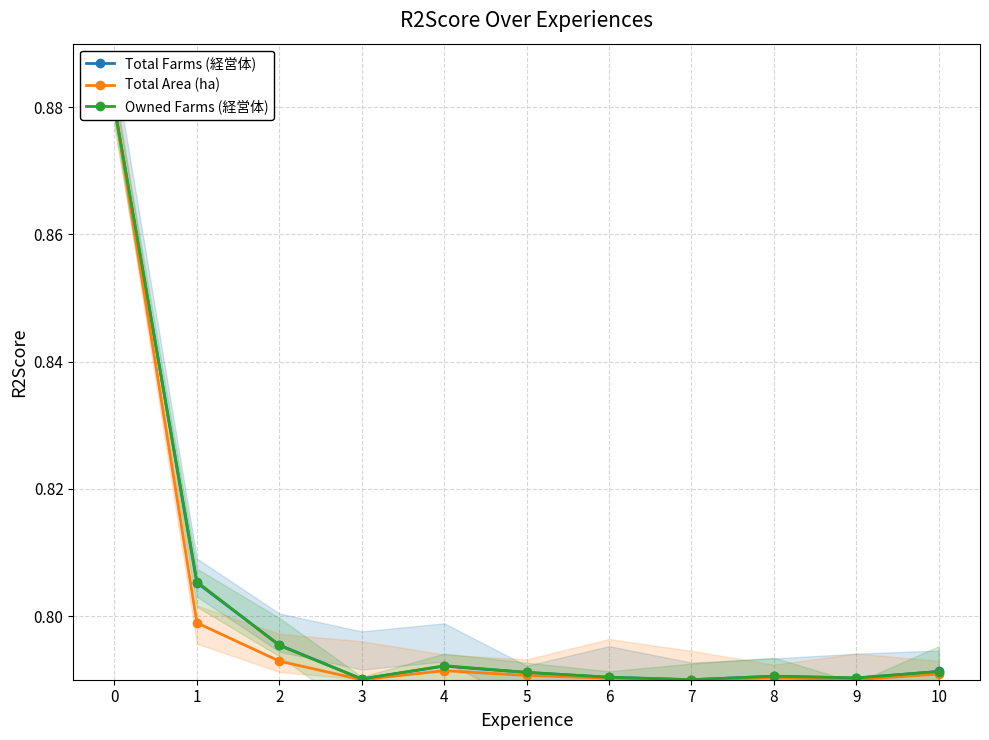

How many lines are shown in the chart?

3